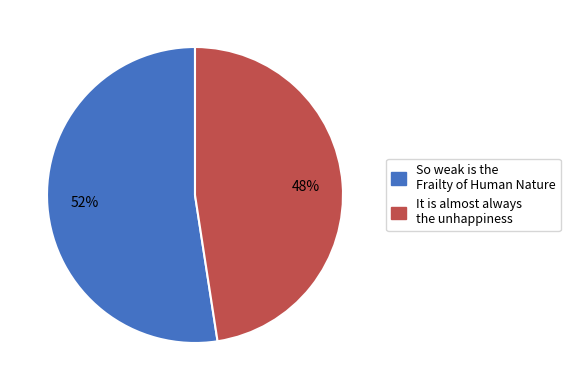

What percentage is the So weak is the Frailty of Human Nature slice, to the nearest percent?

52%